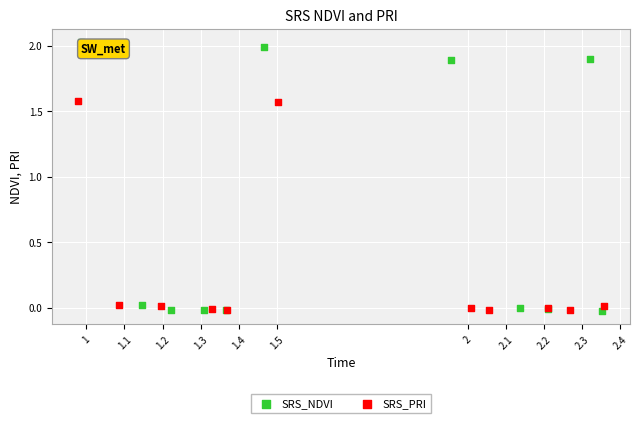

Which series contains the highest Y value?

SRS_NDVI